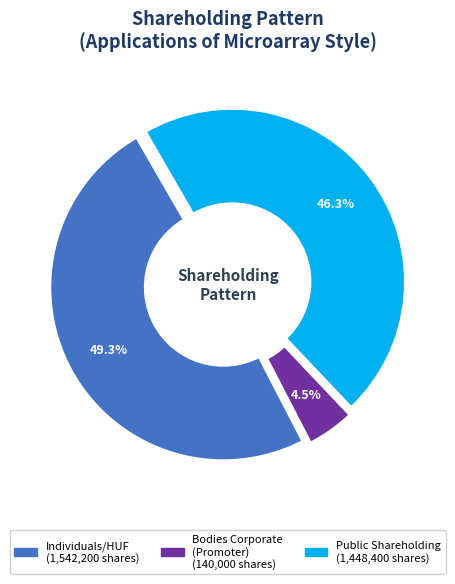

How many segments does this pie chart have?

3